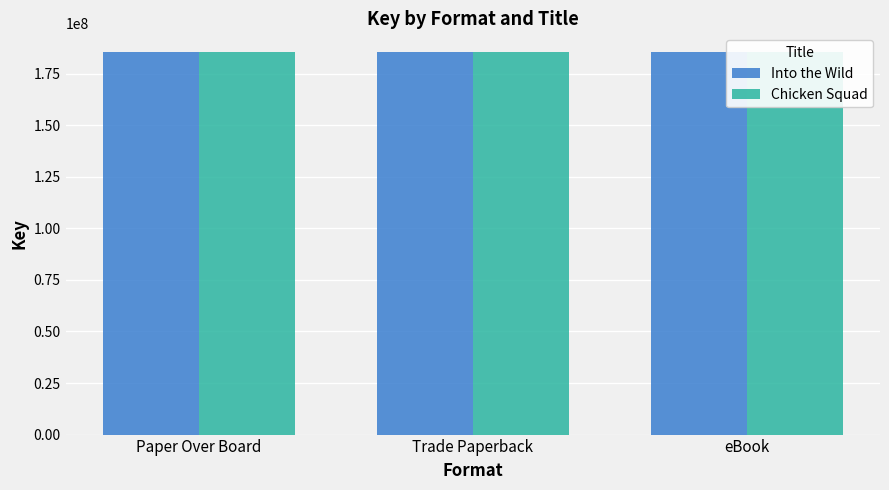

At how many categories does at least one series exceed 185265426?

3